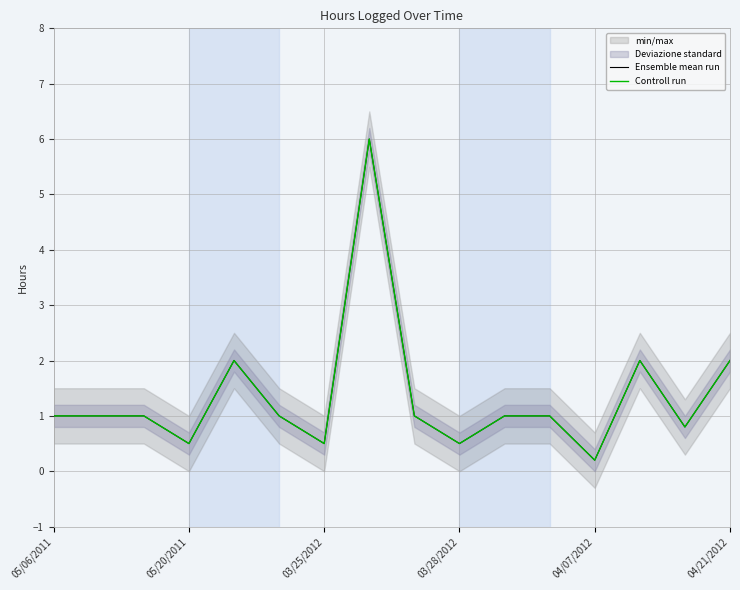

Reading right to left, what are all the values shown in this chart?

Ensemble mean run: 2.0	0.8	2.0	0.2	1.0	1.0	0.5	1.0	6.0	0.5	1.0	2.0	0.5	1.0	1.0	1.0
Controll run: 2.0	0.8	2.0	0.2	1.0	1.0	0.5	1.0	6.0	0.5	1.0	2.0	0.5	1.0	1.0	1.0